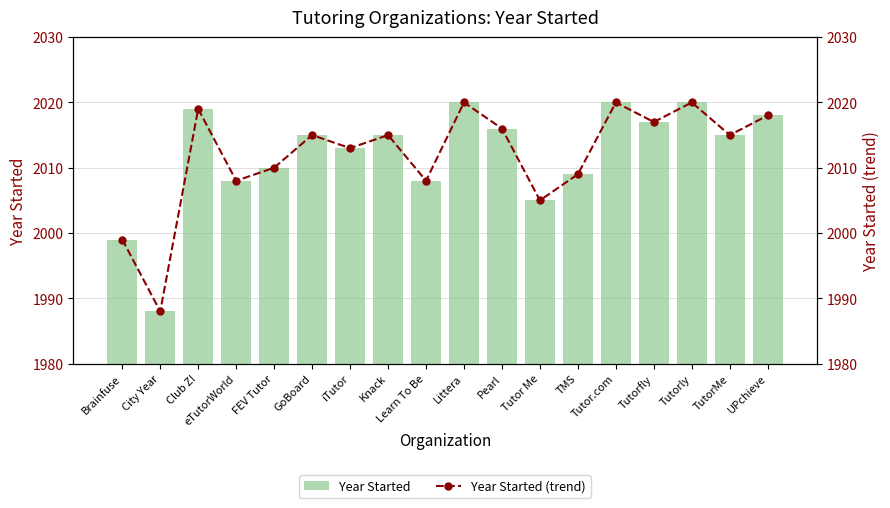

Which category has the highest value in the Year Started (trend) series?

Littera